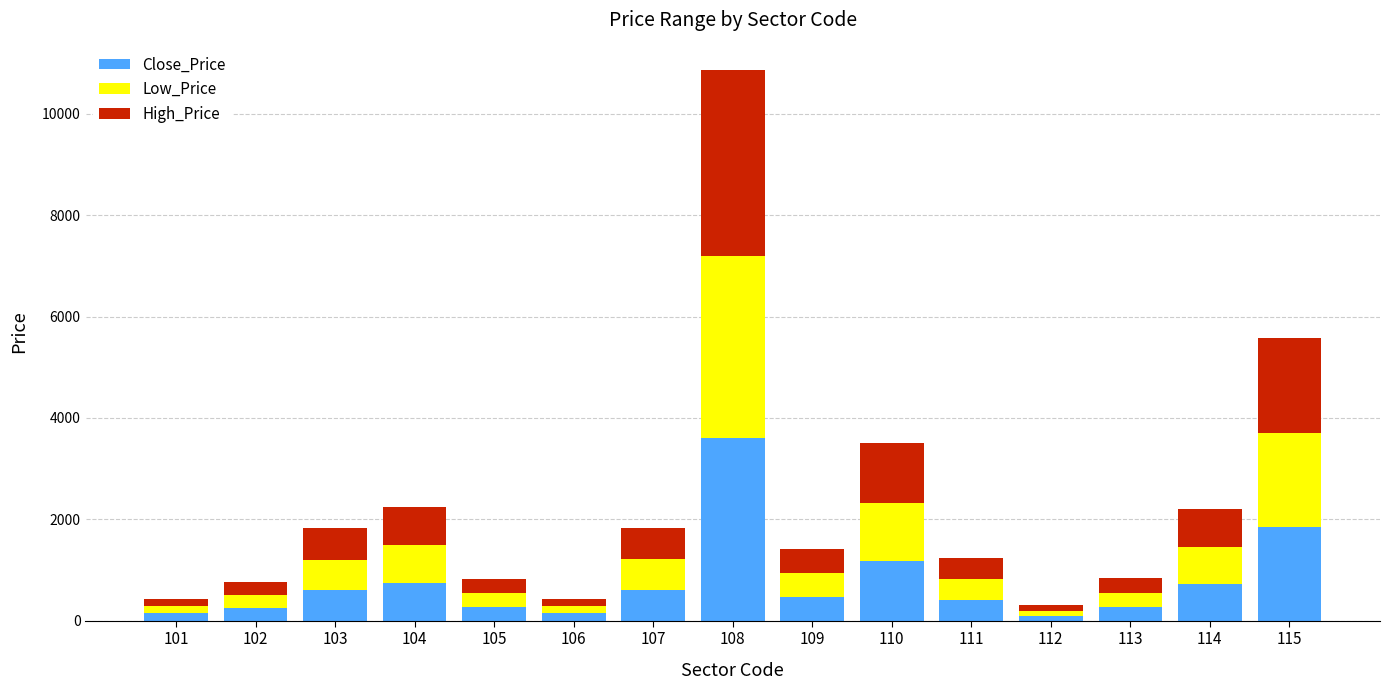

What is the maximum value for Close_Price?

3613